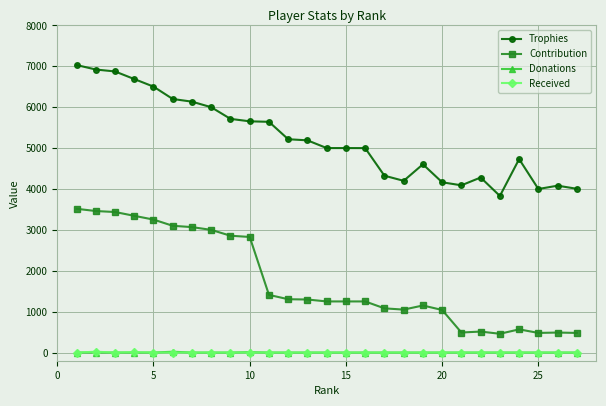

Which series has the widest spread of values?

Trophies